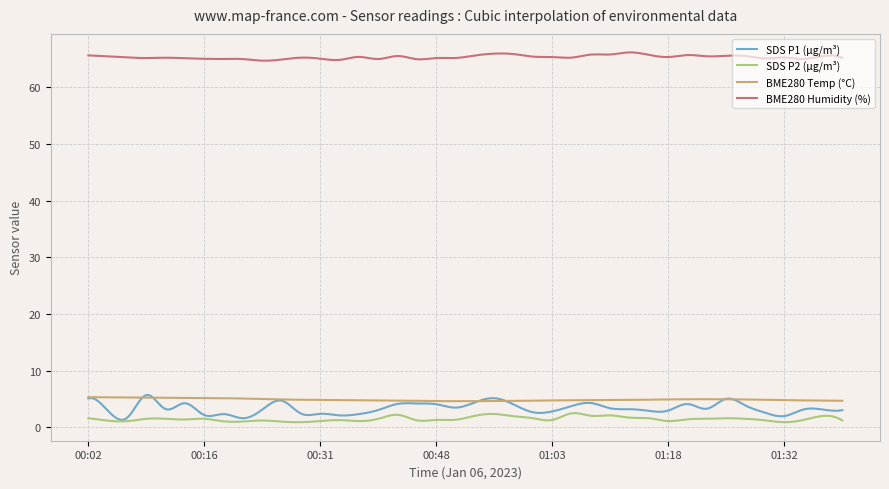

Which series has the largest total across all categories?

BME280 Humidity (%)